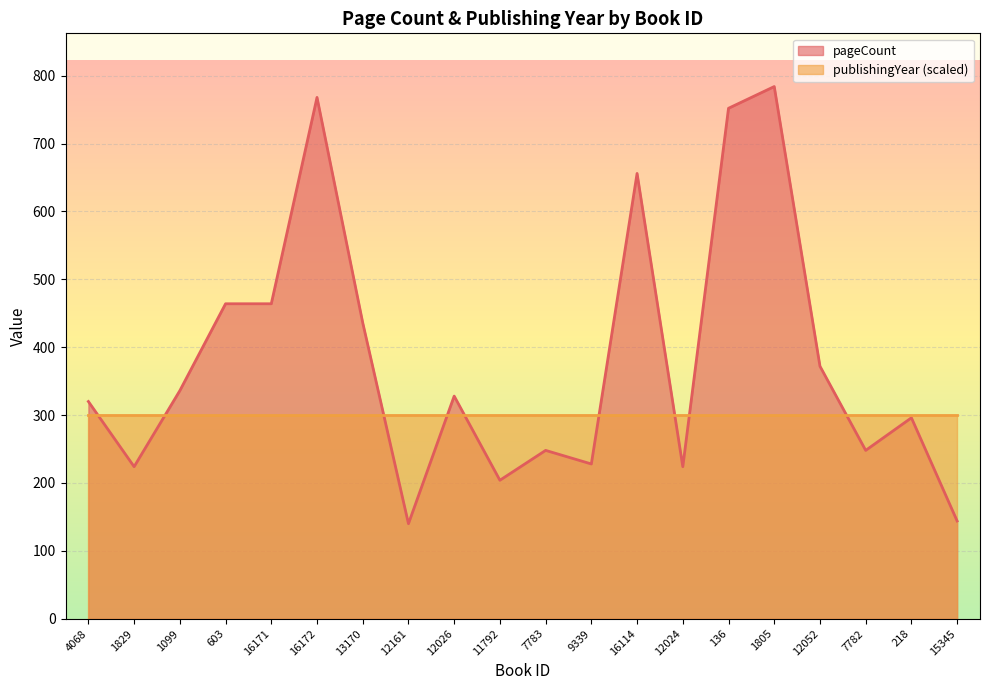

Is it true that the value at 12026 is 328?

True